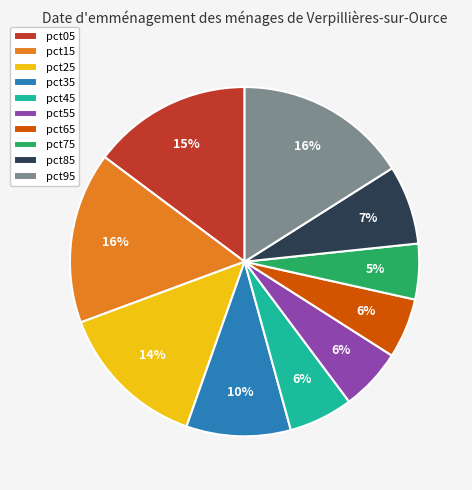

True or false: pct45 accounts for 6% of the total.

True